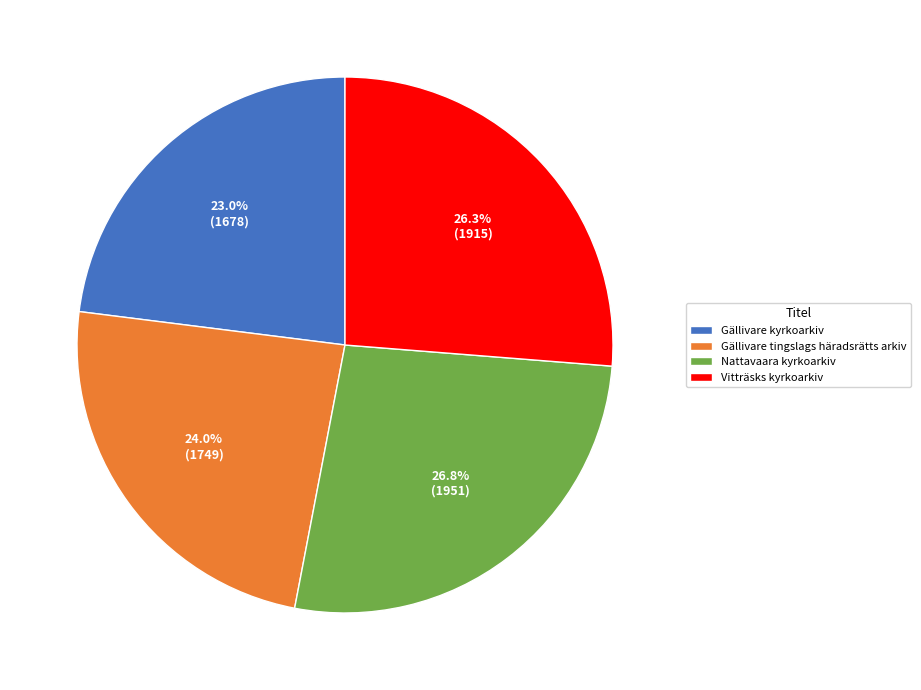

What is the ratio of the value at Vitträsks kyrkoarkiv to the value at Gällivare tingslags häradsrätts arkiv?

1.1